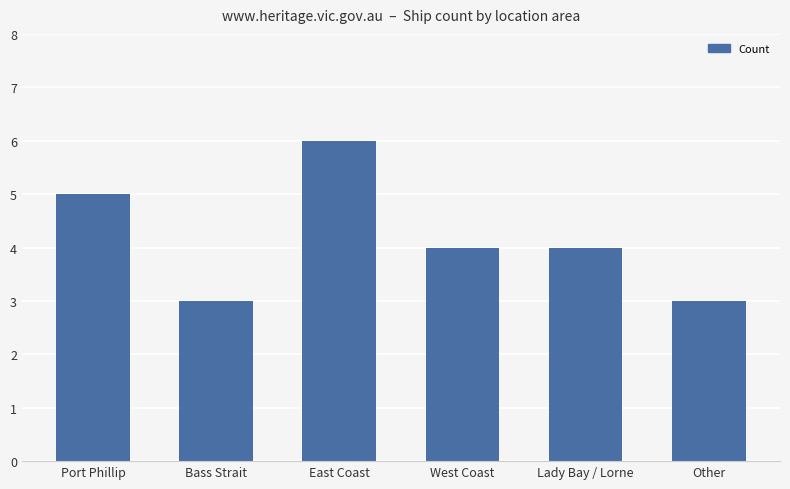

What is the value of the 5th bar from the left?

4